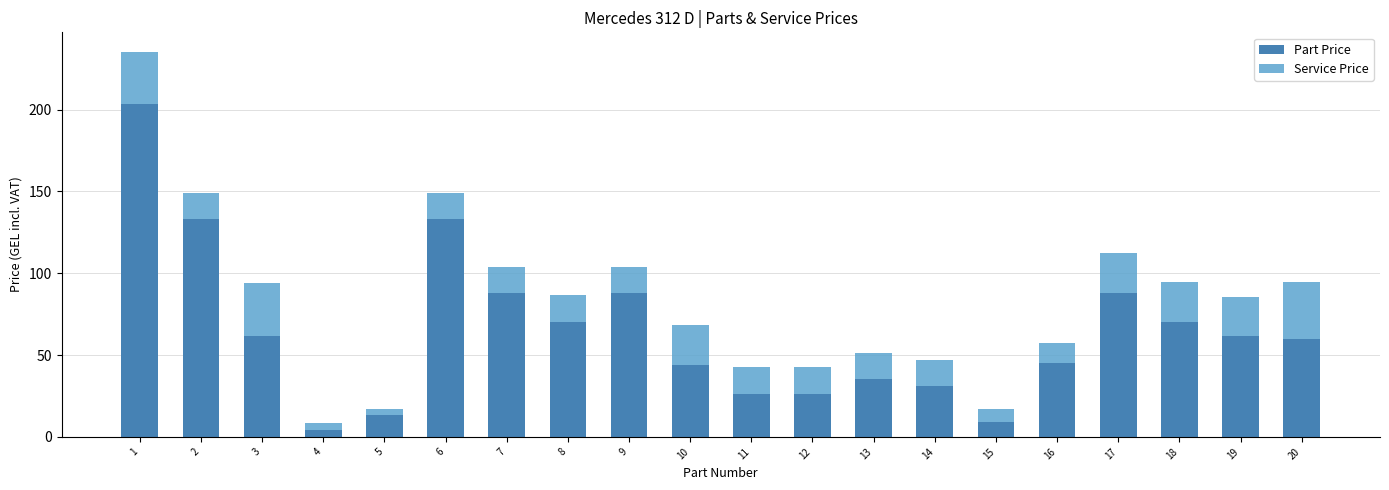

How many bars are there in total?

20